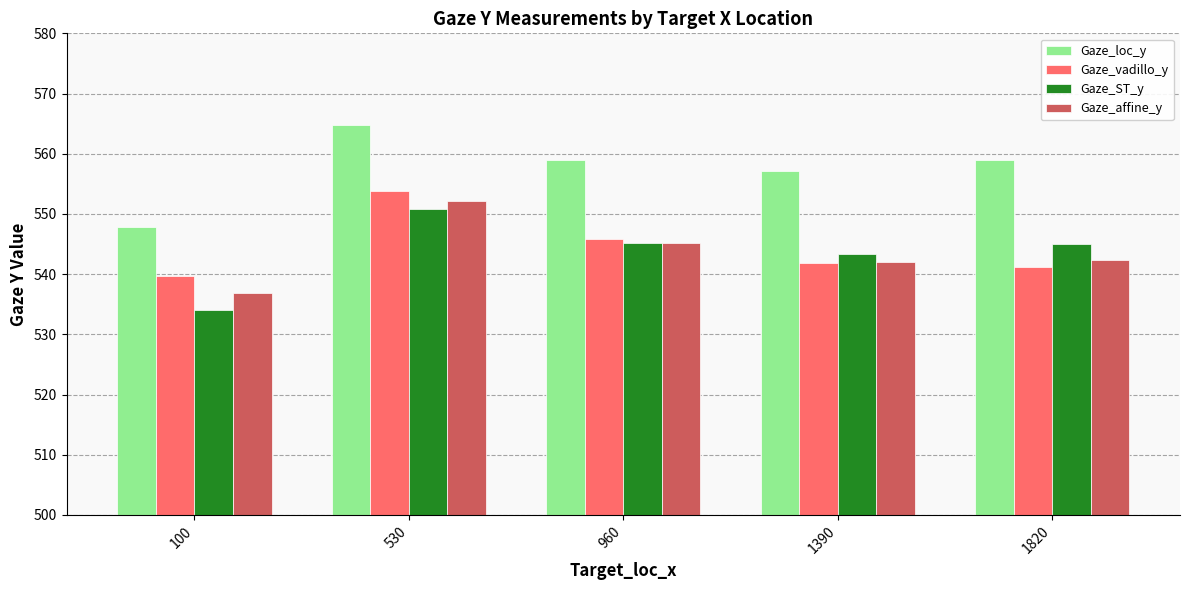

Are the bars grouped side by side (vs. stacked)?

Yes